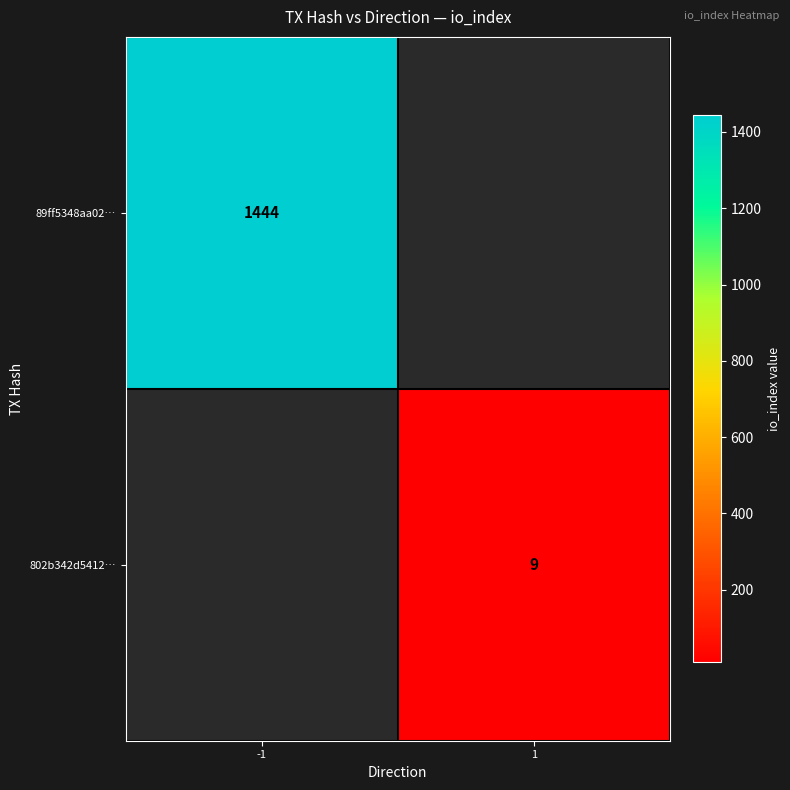

True or false: 89ff5348aa02… has a value of 2585 at -1.

False